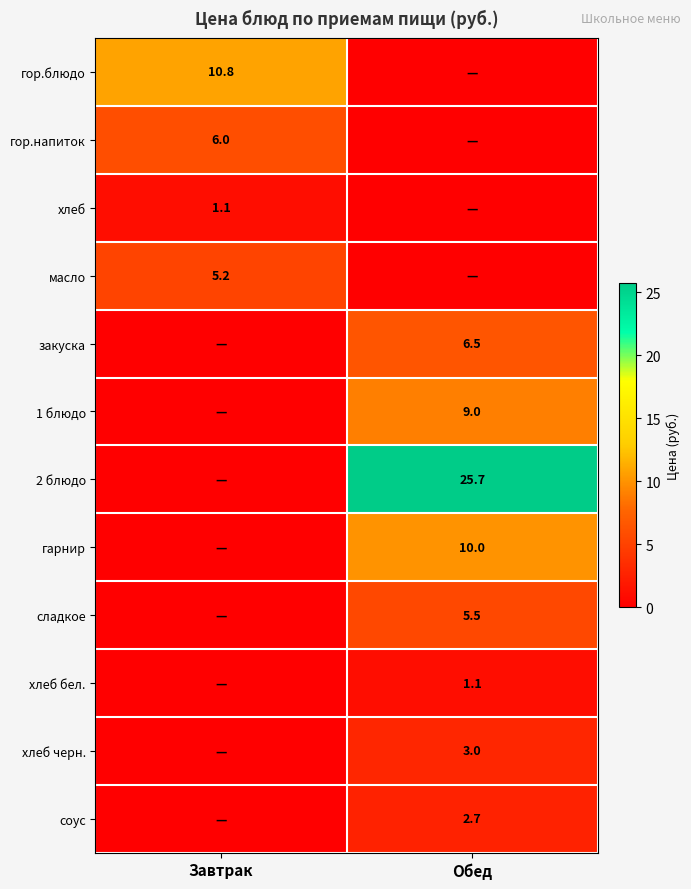

The масло series shows 5.2 at Завтрак. True or false?

True